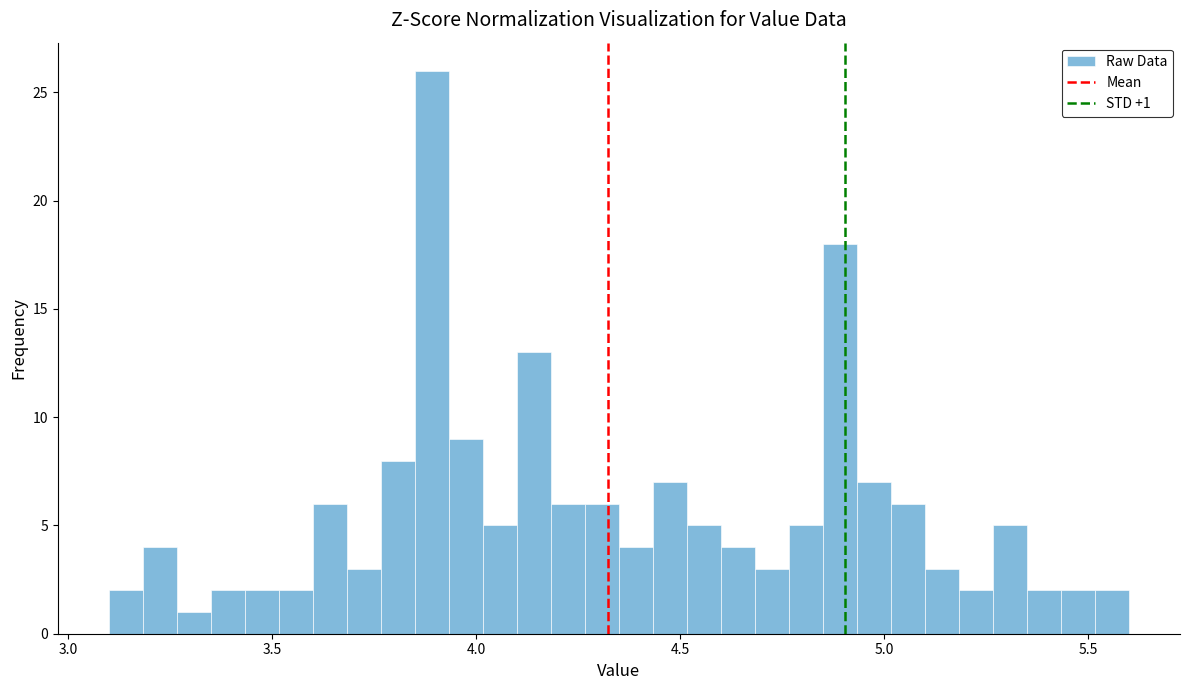

Read against the x-axis, roughly where is the centre of the tallest bar?

3.90